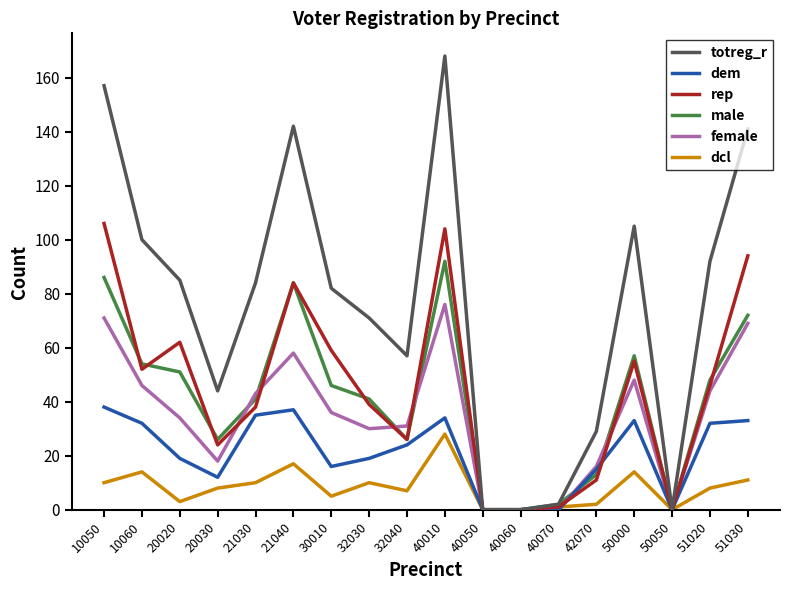

True or false: female has a value of 0 at 40070.

True